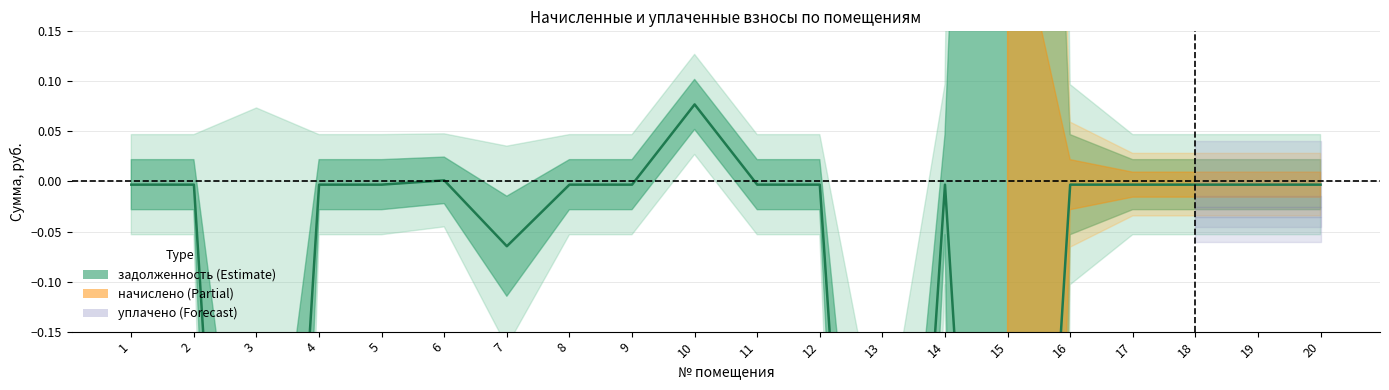

Reading left to right, transcribe all the data shown in this chart.

1=-0.0	2=-0.0	3=-1.0	4=-0.0	5=-0.0	6=0.0	7=-0.1	8=-0.0	9=-0.0	10=0.1	11=-0.0	12=-0.0	13=-0.9	14=-0.0	15=-1.0	16=-0.0	17=-0.0	18=-0.0	19=-0.0	20=-0.0